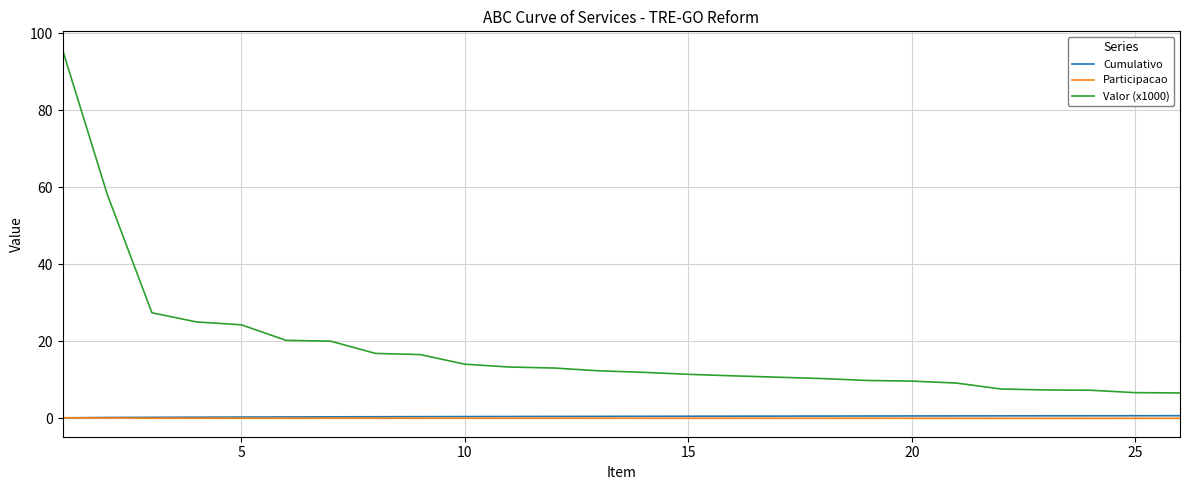

What is the difference between the maximum and minimum values in the Participacao series?

0.1